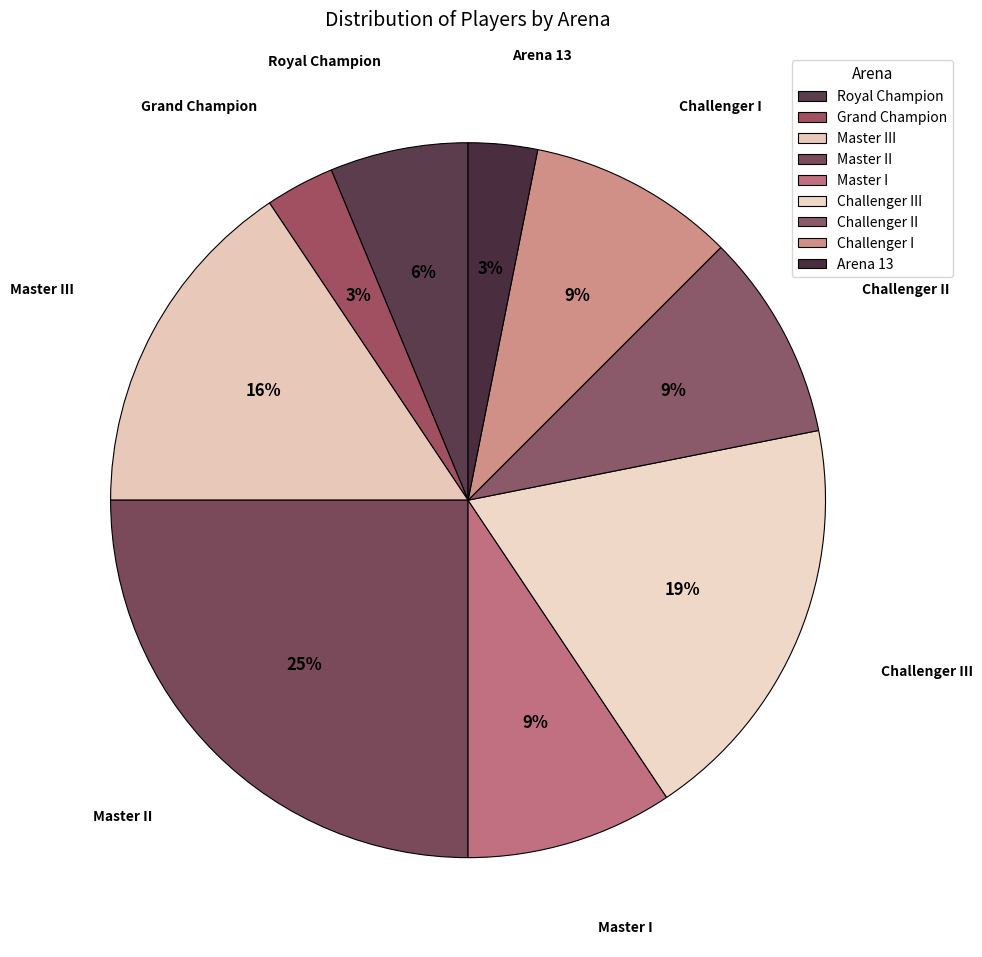

True or false: Challenger I accounts for 9% of the total.

True